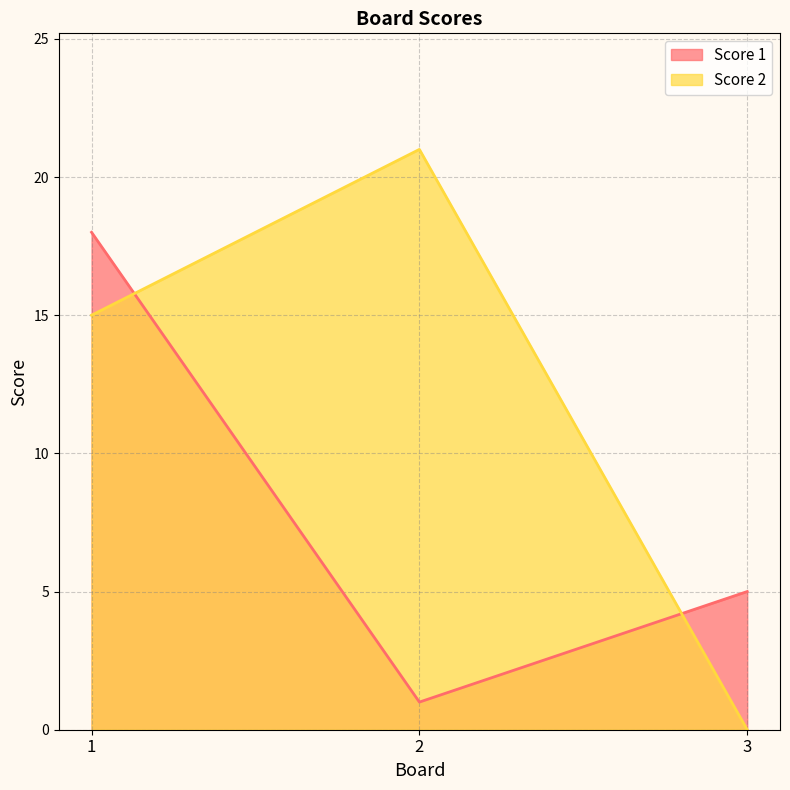

Which category has the highest value across all series?

2